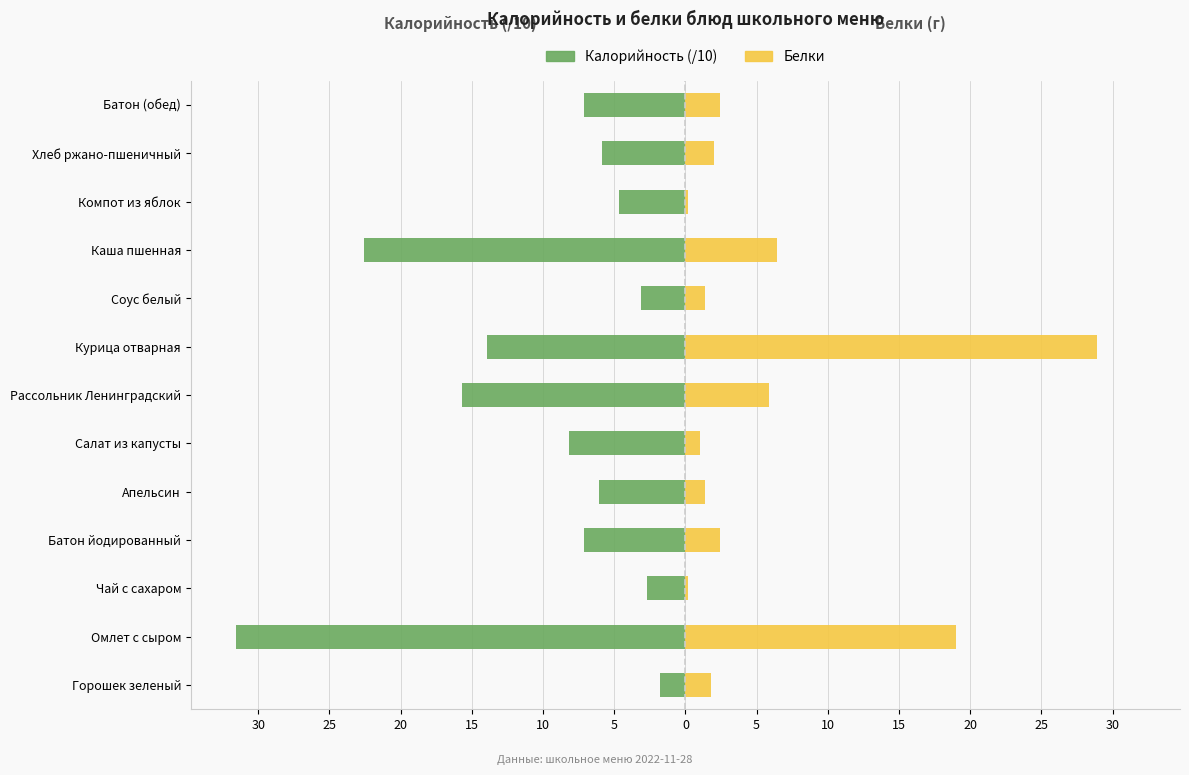

The value of Калорийность (/10) at Чай с сахаром is -1.0. True or false?

False